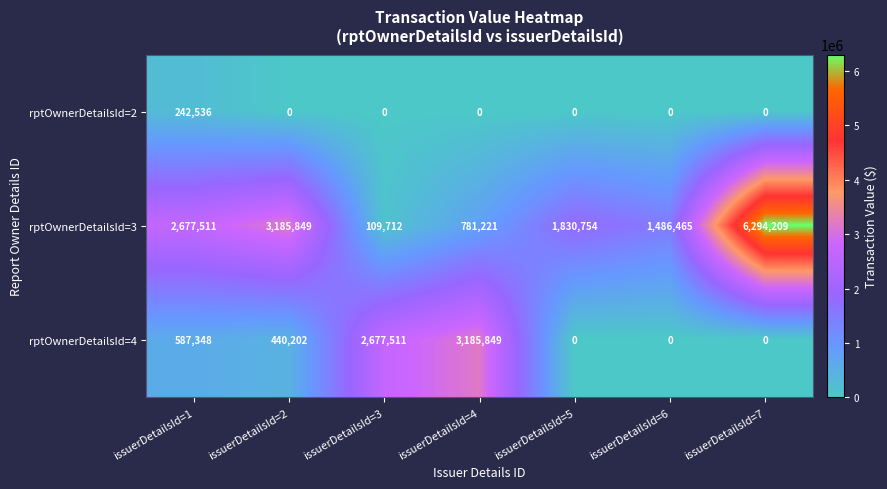

What is the sum of all rptOwnerDetailsId=4 values?

6890910